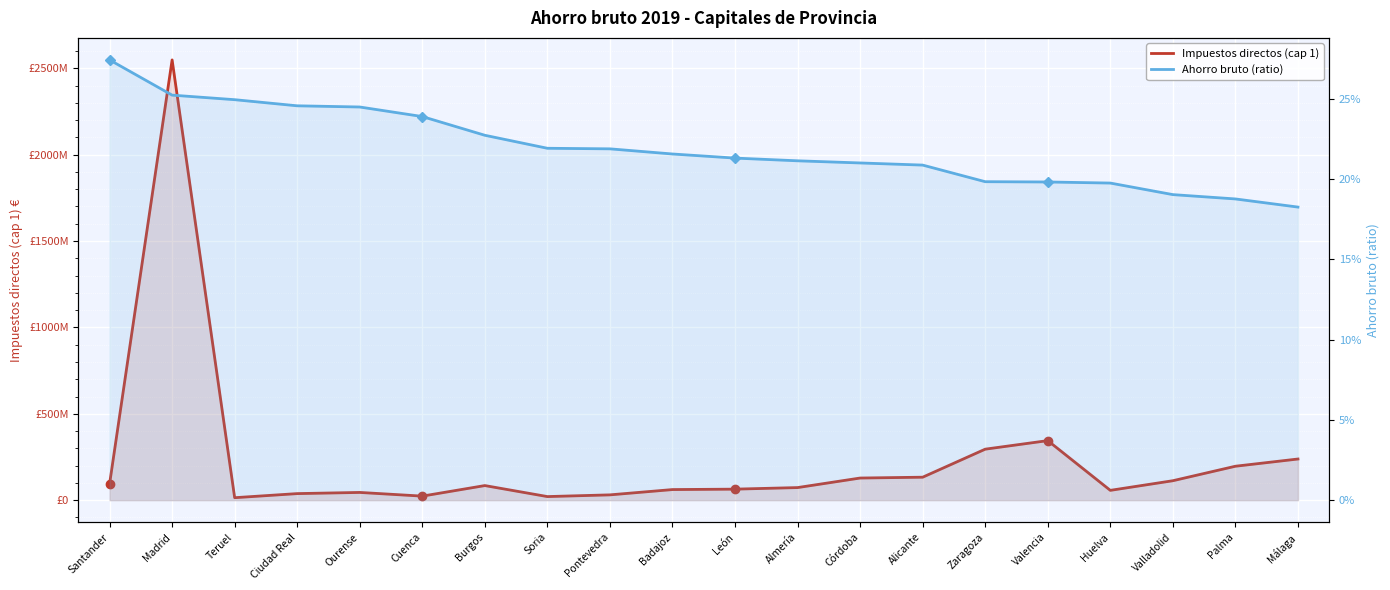

What is the average value of the Impuestos directos (cap 1) series?

230145760.7